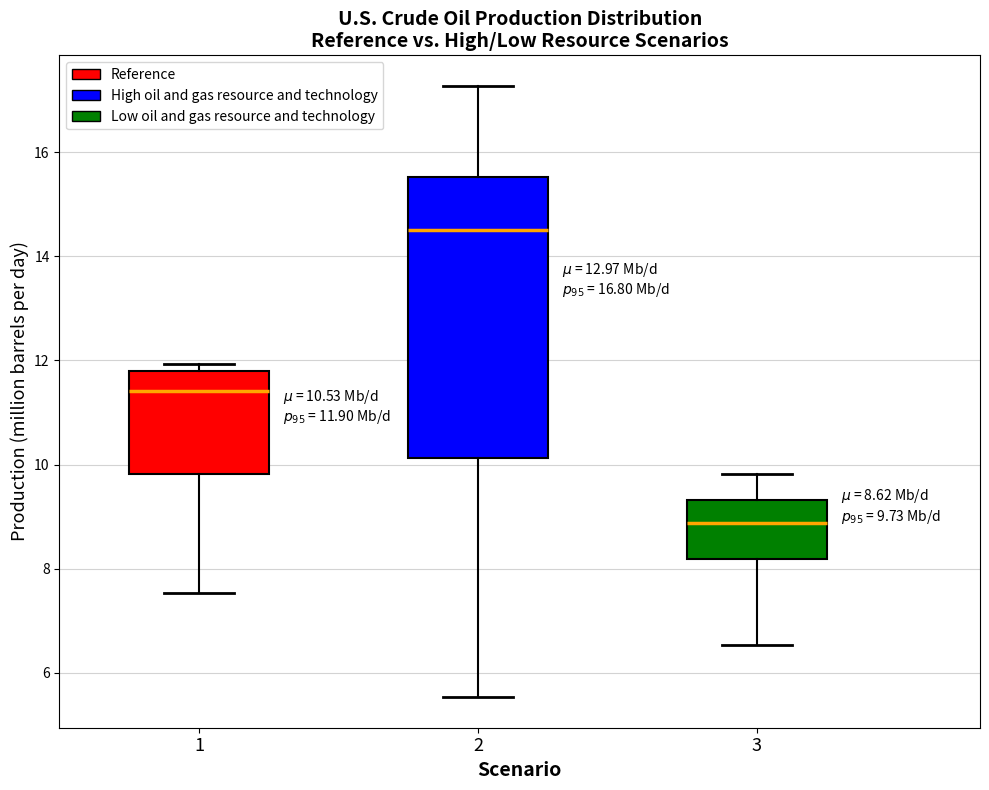

Which box has the lowest median line?

3